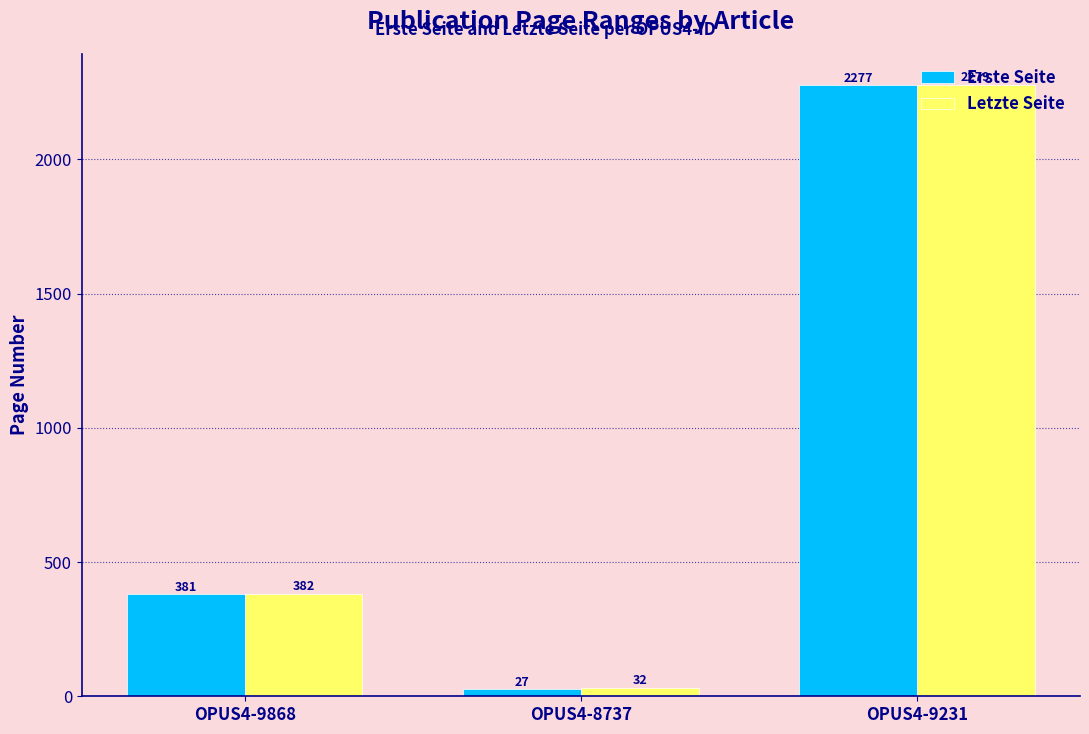

True or false: Erste Seite has a value of 2277 at OPUS4-9231.

True